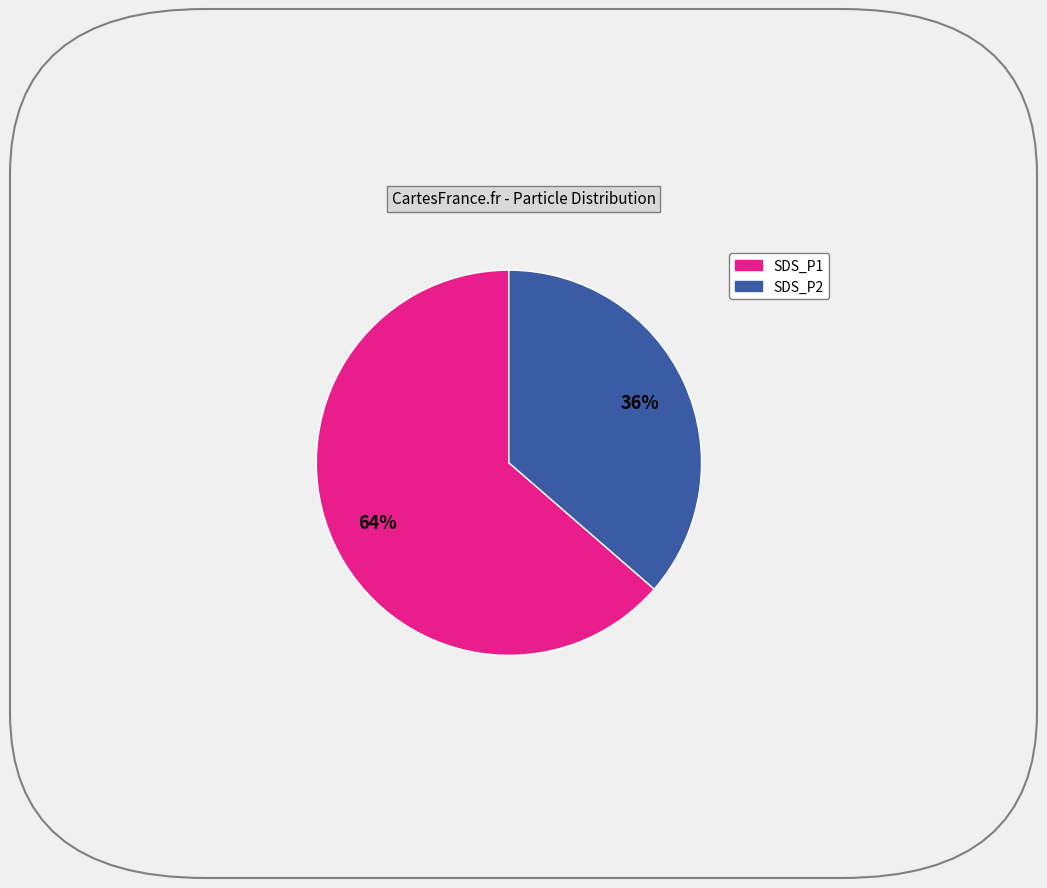

Approximately how many times larger is the value at SDS_P2 compared to SDS_P1?

0.6